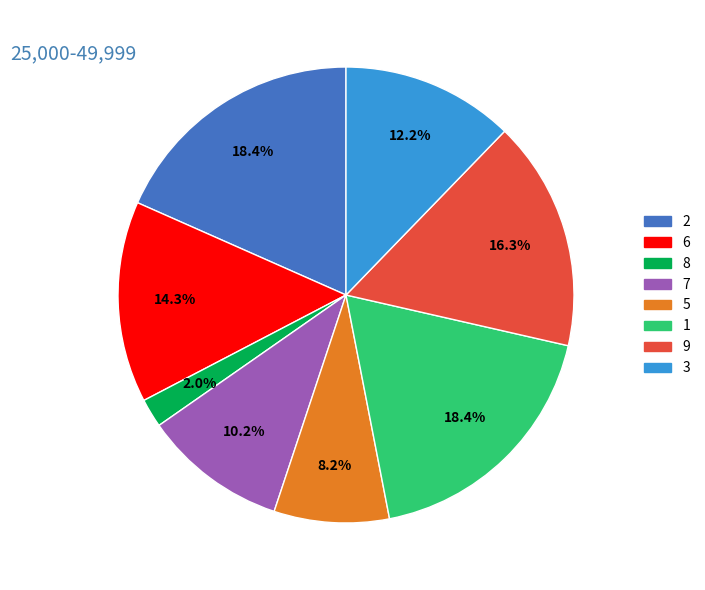

Which has a higher value, 6 or 7?

6